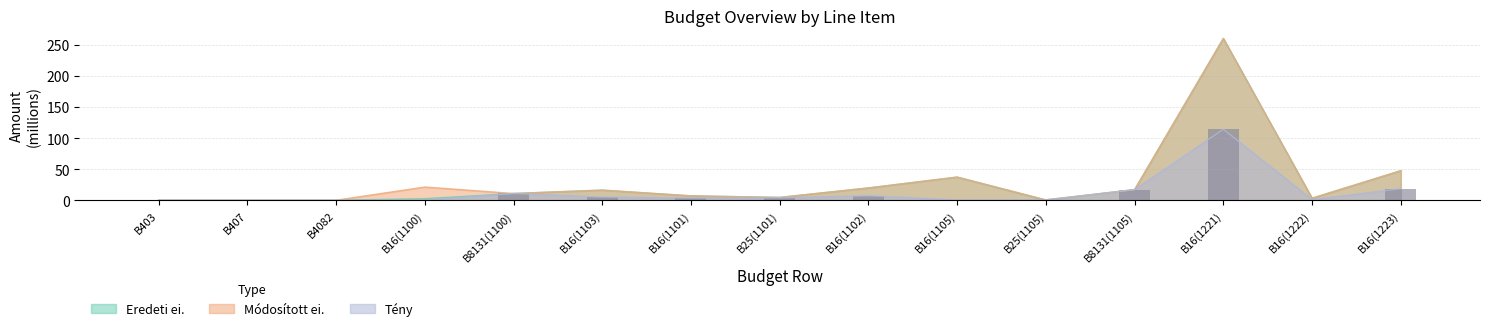

Is it true that Eredeti ei. equals 0.0 at B4082?

False